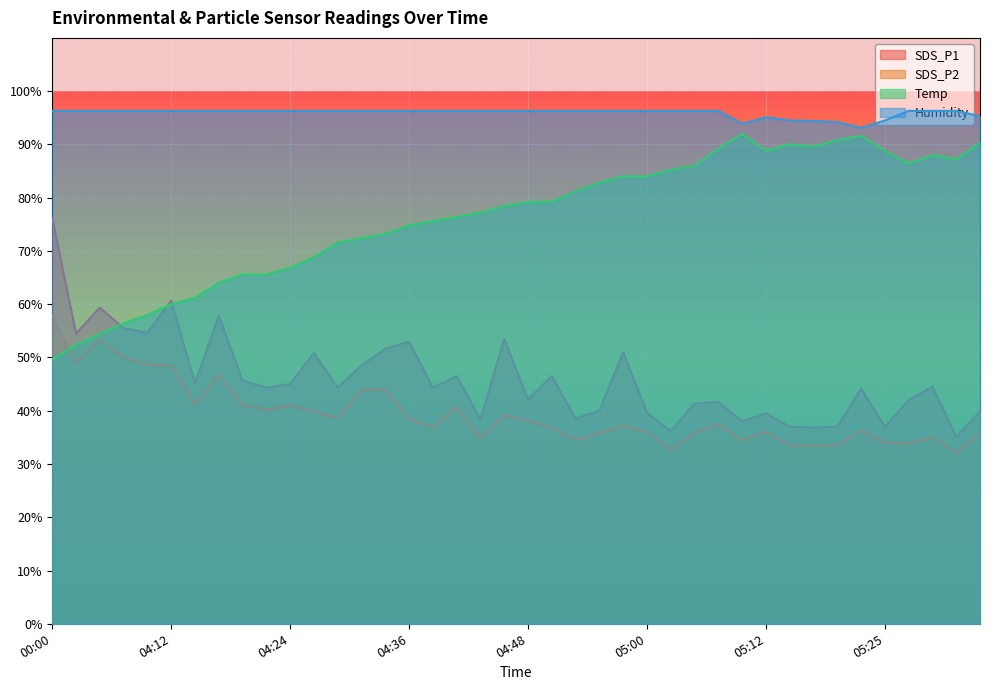

True or false: SDS_P1 has a value of 11.6 at 05:27.

False